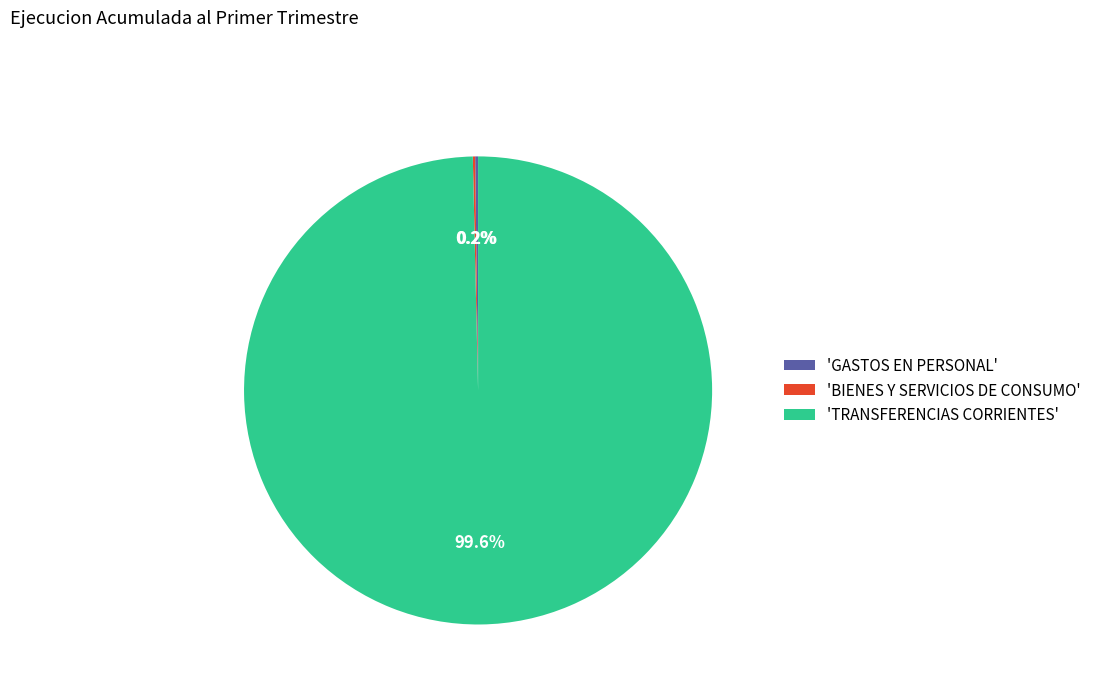

To the nearest percent, what is the average slice percentage?

33%